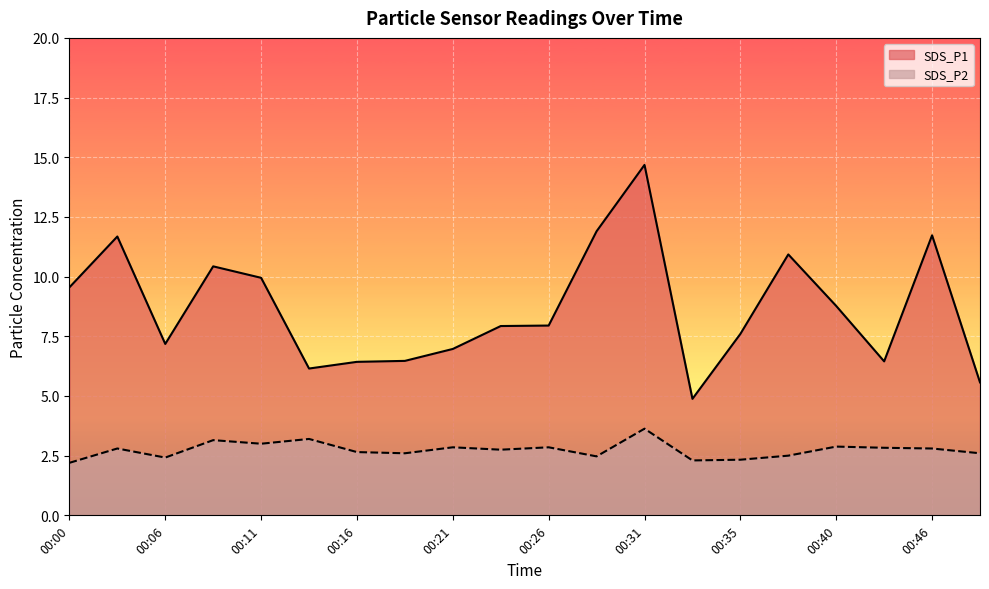

Which has a higher value, 00:00 or 00:08?

00:08